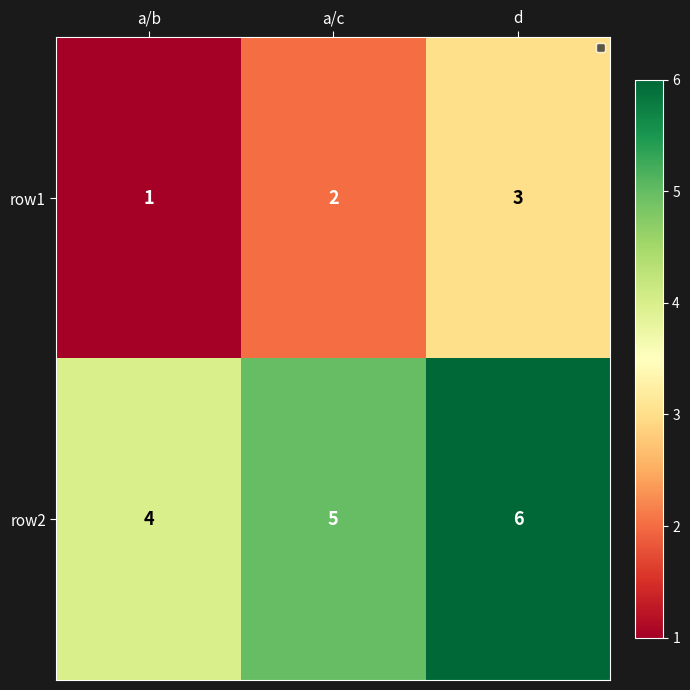

Which series has the largest total across all categories?

row2